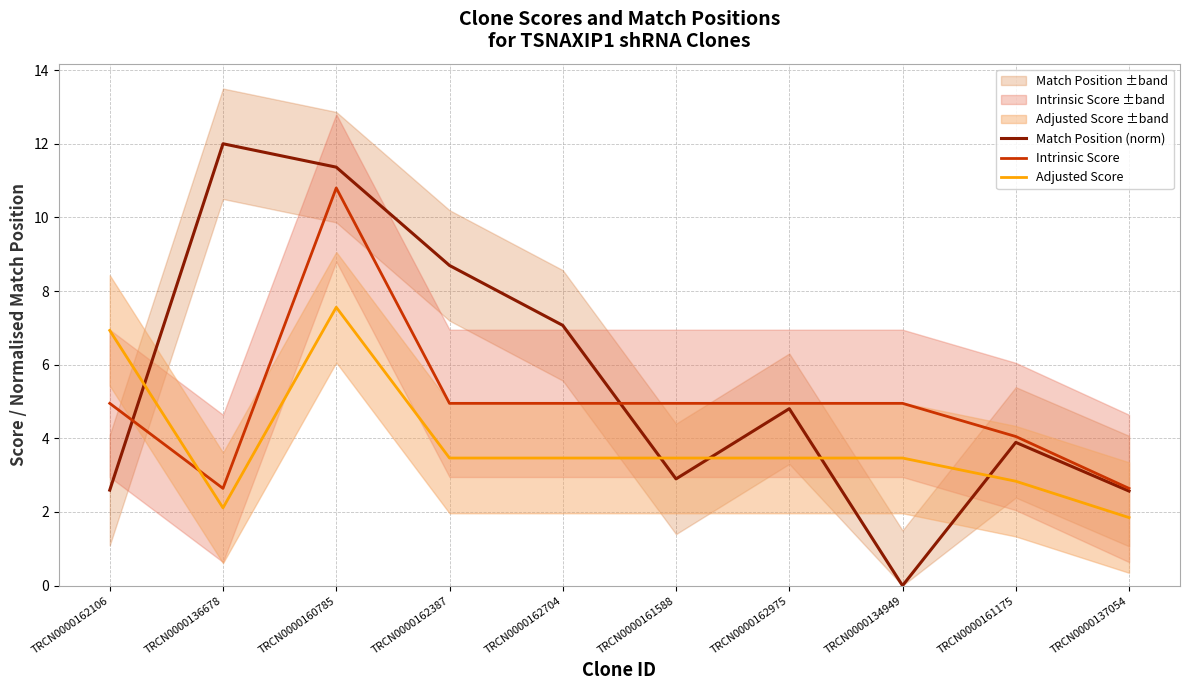

What is the label of the 1st point from the left?

TRCN0000162106